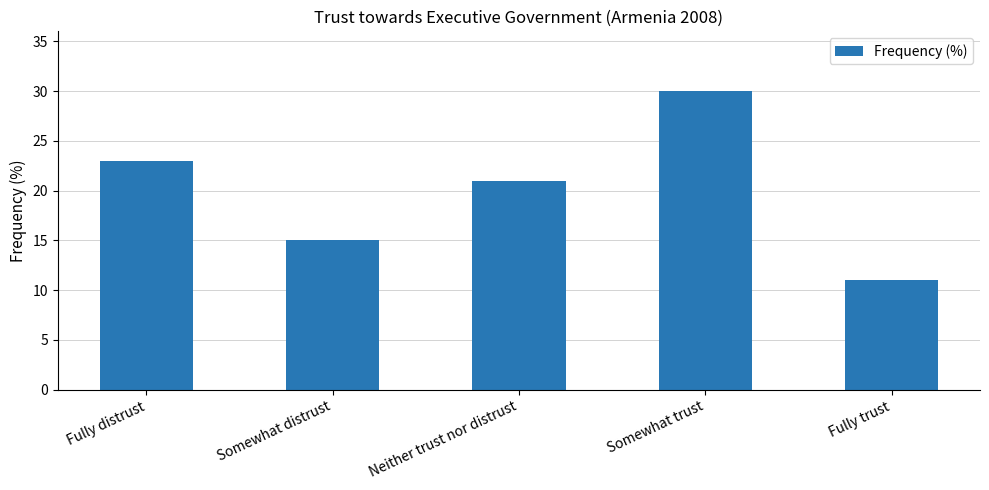

Approximately how many times larger is the value at Neither trust nor distrust compared to Somewhat trust?

0.7